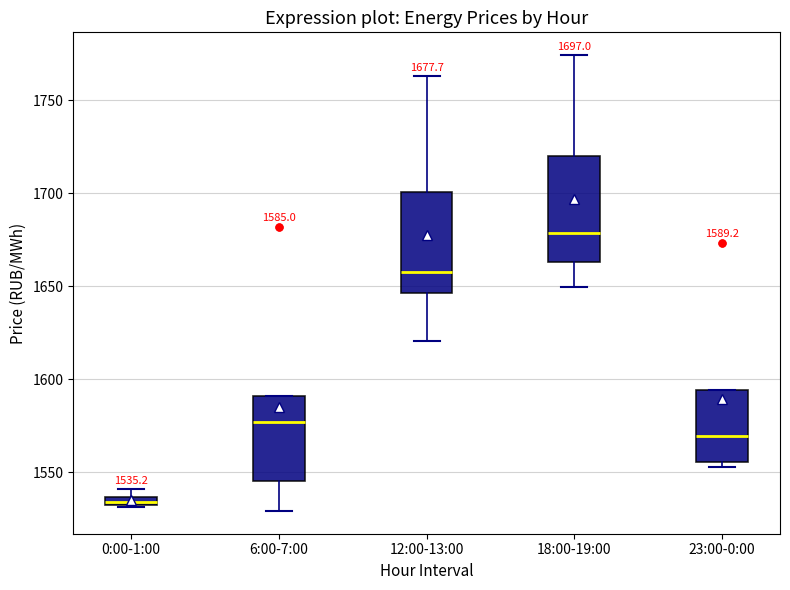

Which box has the lowest median line?

0:00-1:00